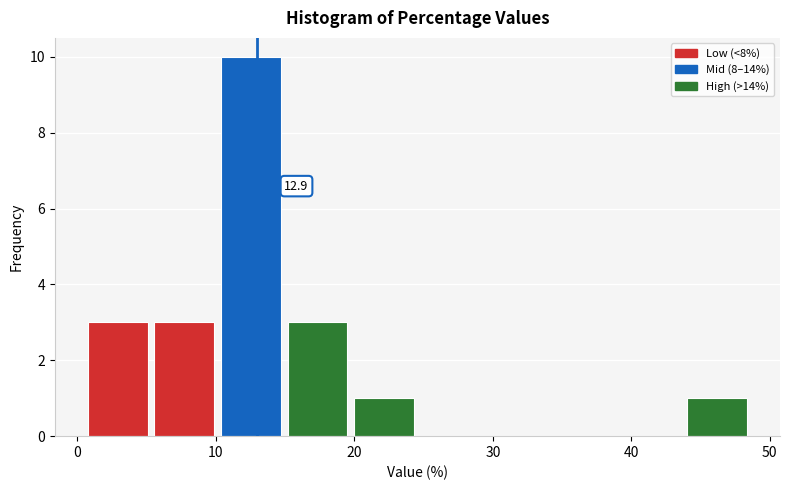

Over which range of the x-axis is the bar tallest?

10 to 15